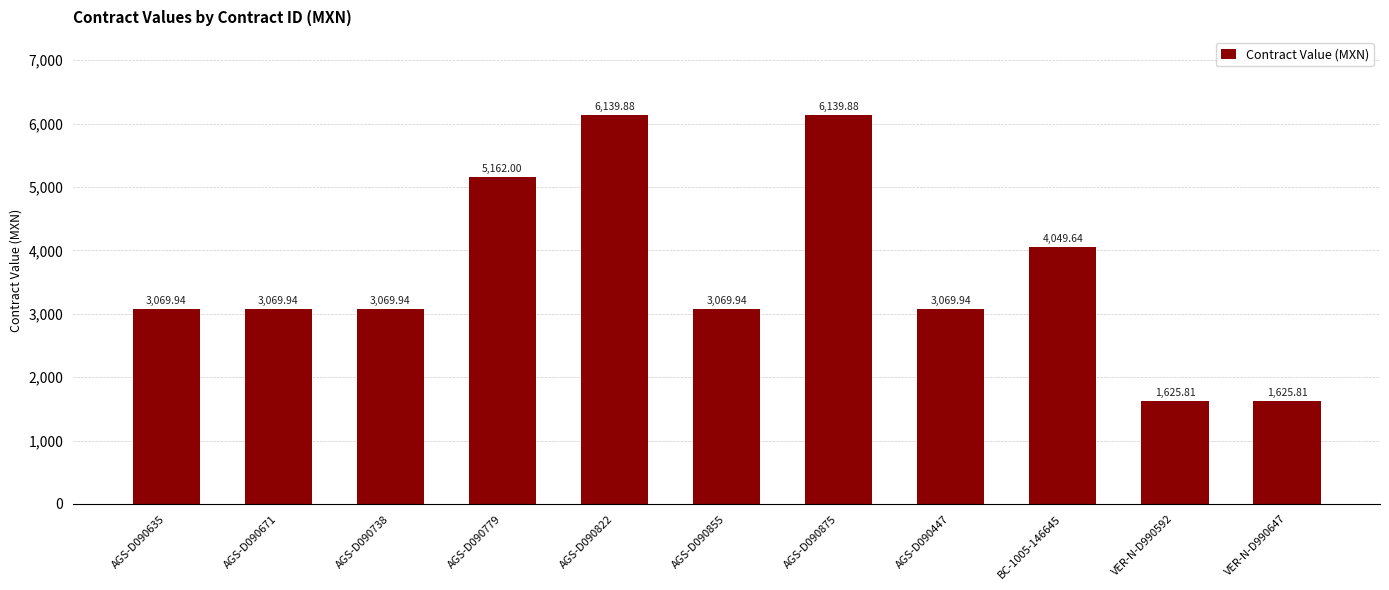

What is the label of the 9th bar from the left?

BC-1005-146645